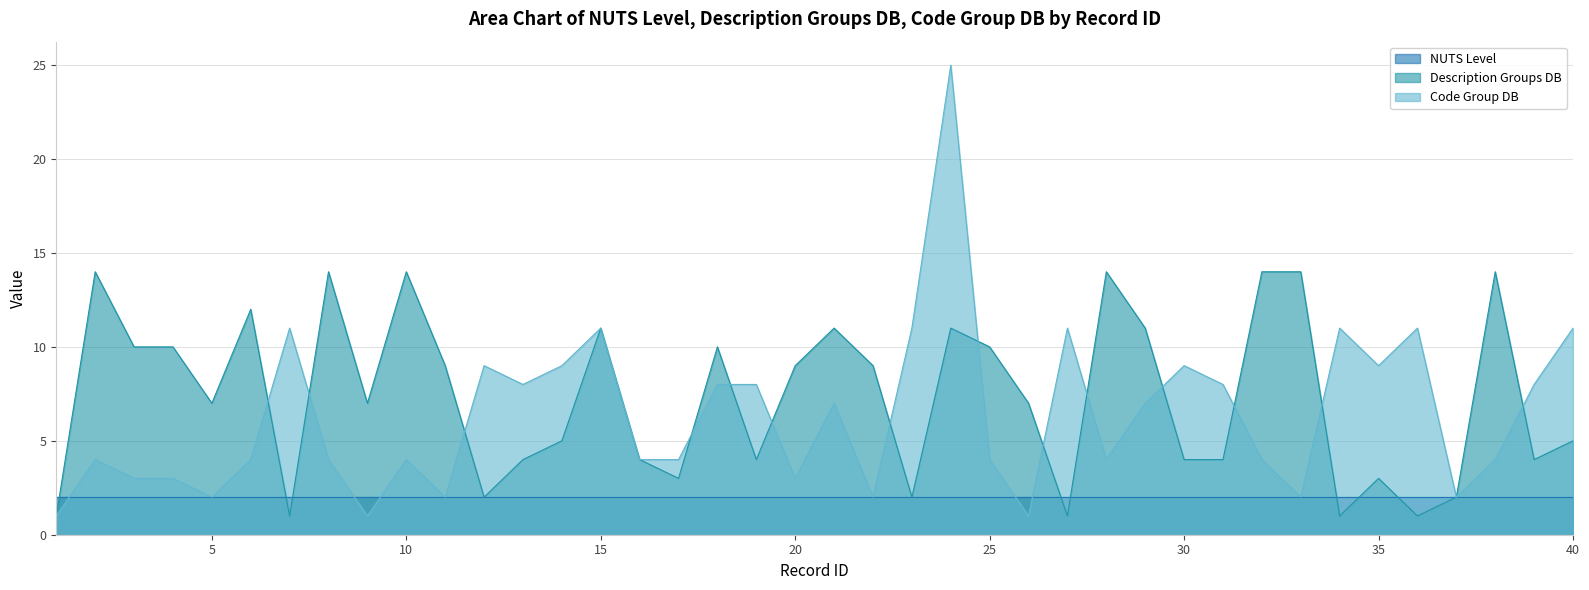

What is the difference between the second highest and minimum values in the Description Groups DB series?

13